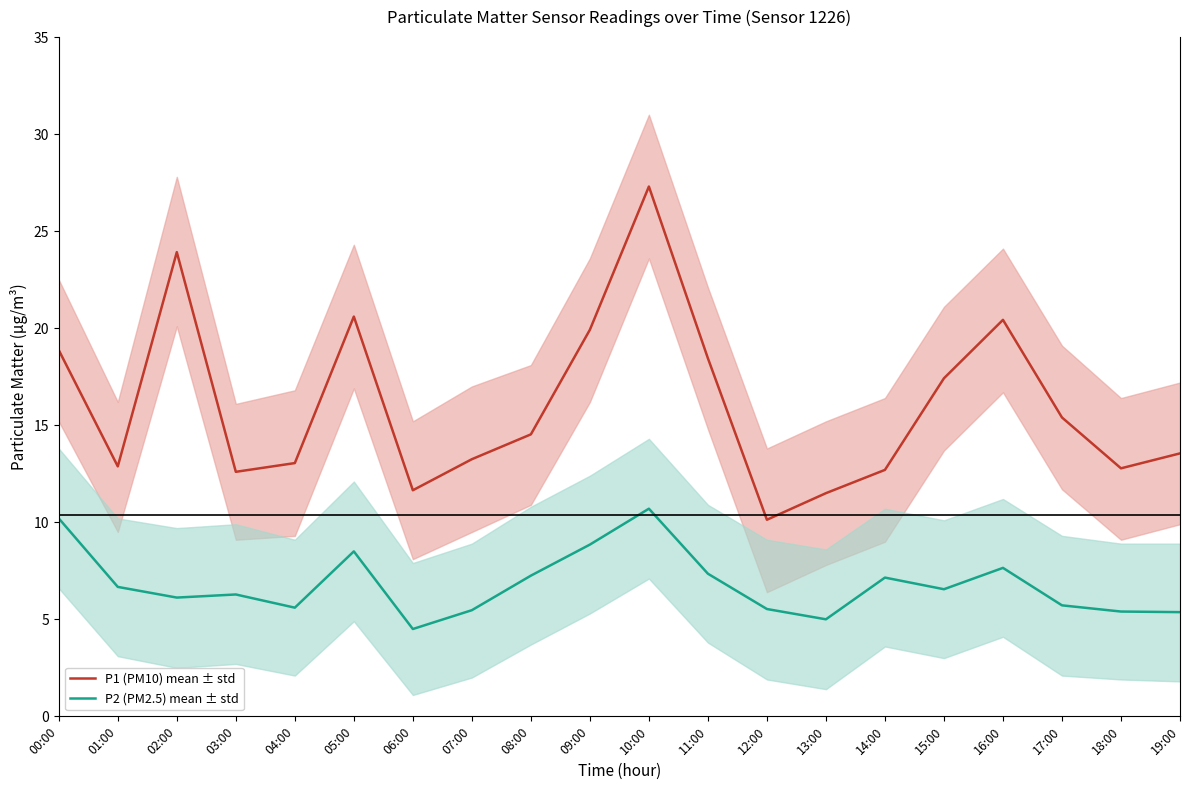

How many lines are shown in the chart?

2